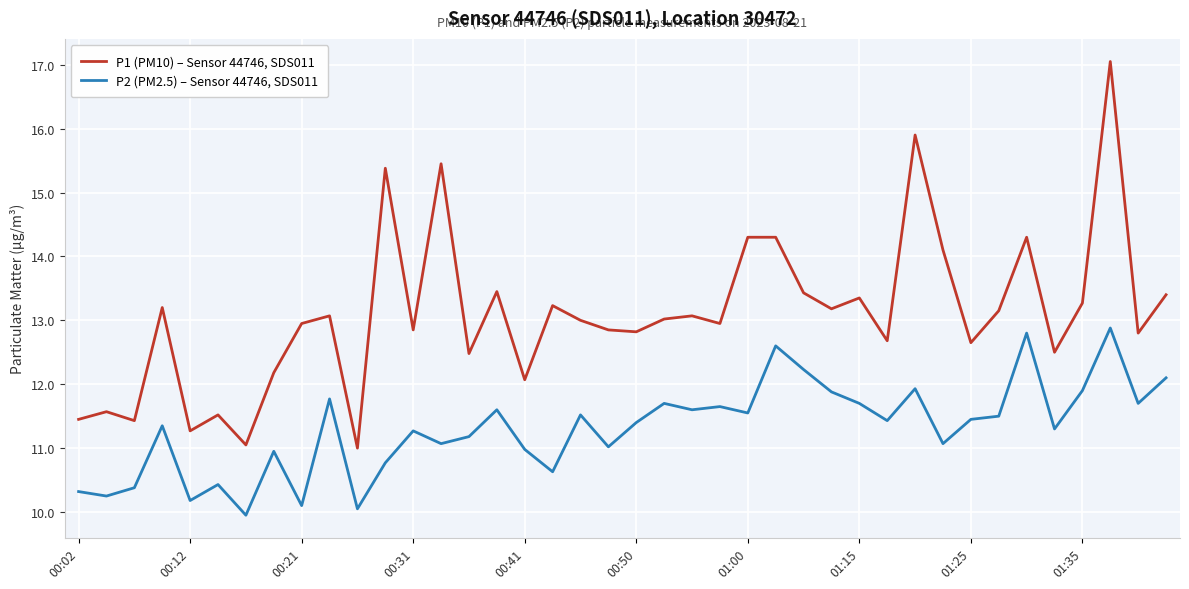

What is the highest value of the P2 (PM2.5) – Sensor 44746, SDS011 series?

12.9